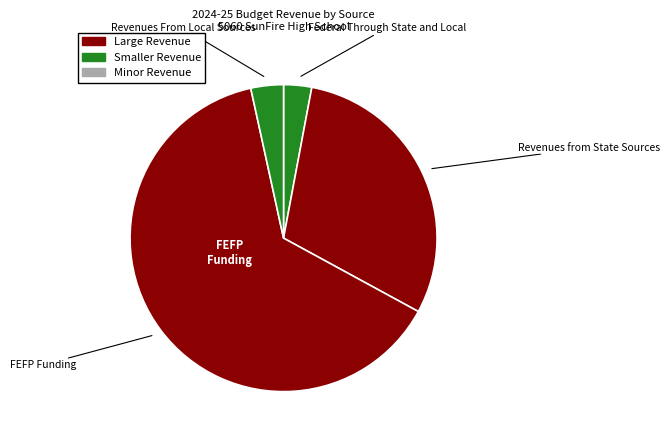

How many segments does this pie chart have?

4